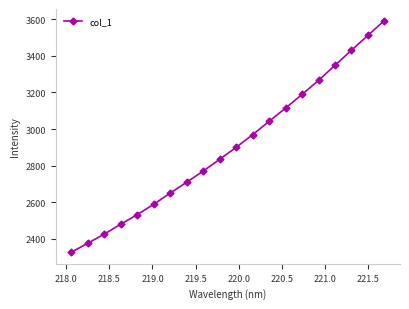

True or false: the data has more than 0 interior local peaks.

False